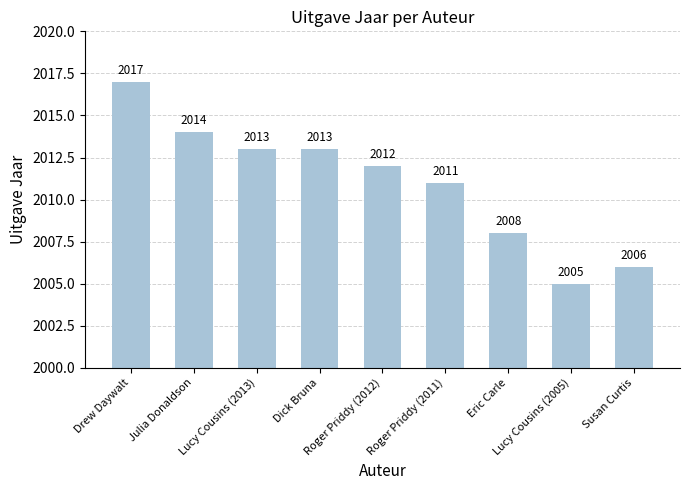

What is the change in value from Dick Bruna to Susan Curtis?

-7